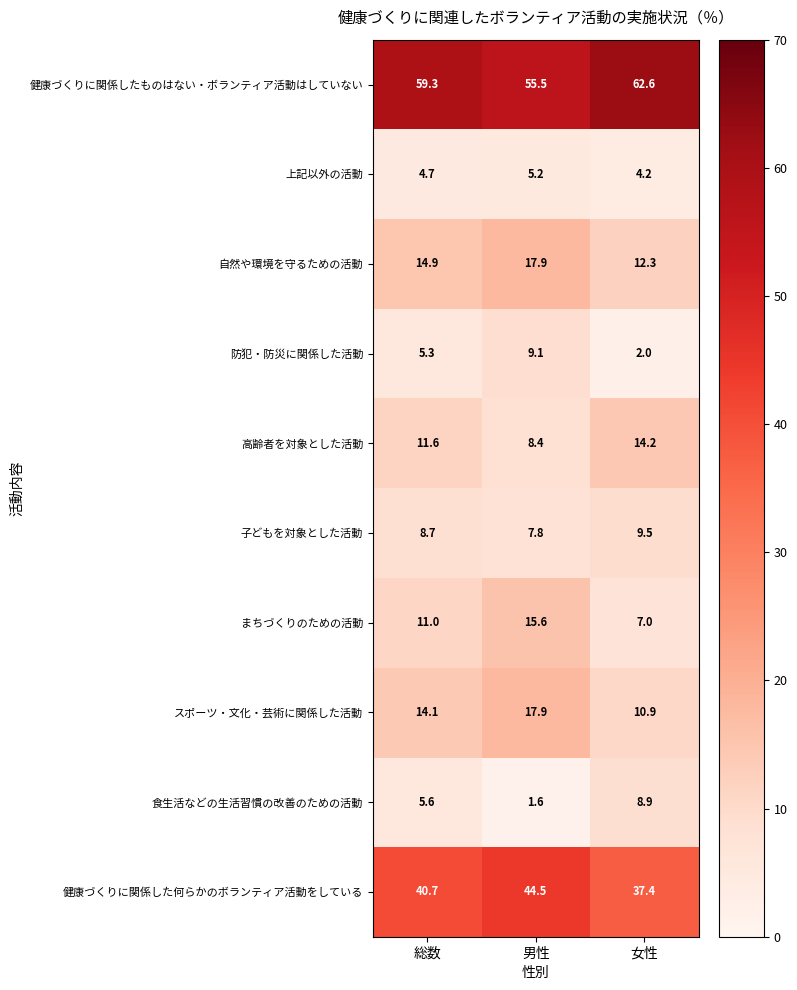

How many data points does each series have?

3